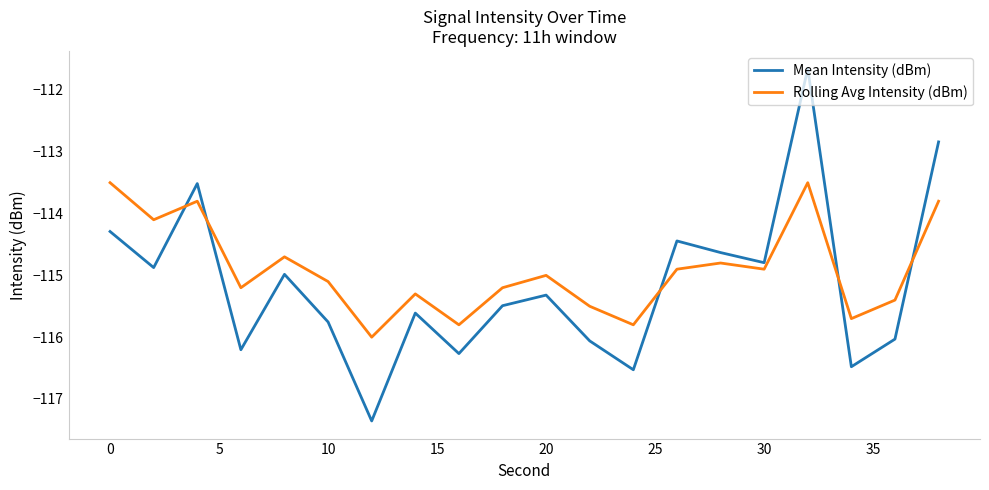

Which series has the largest range (max minus min)?

Mean Intensity (dBm)